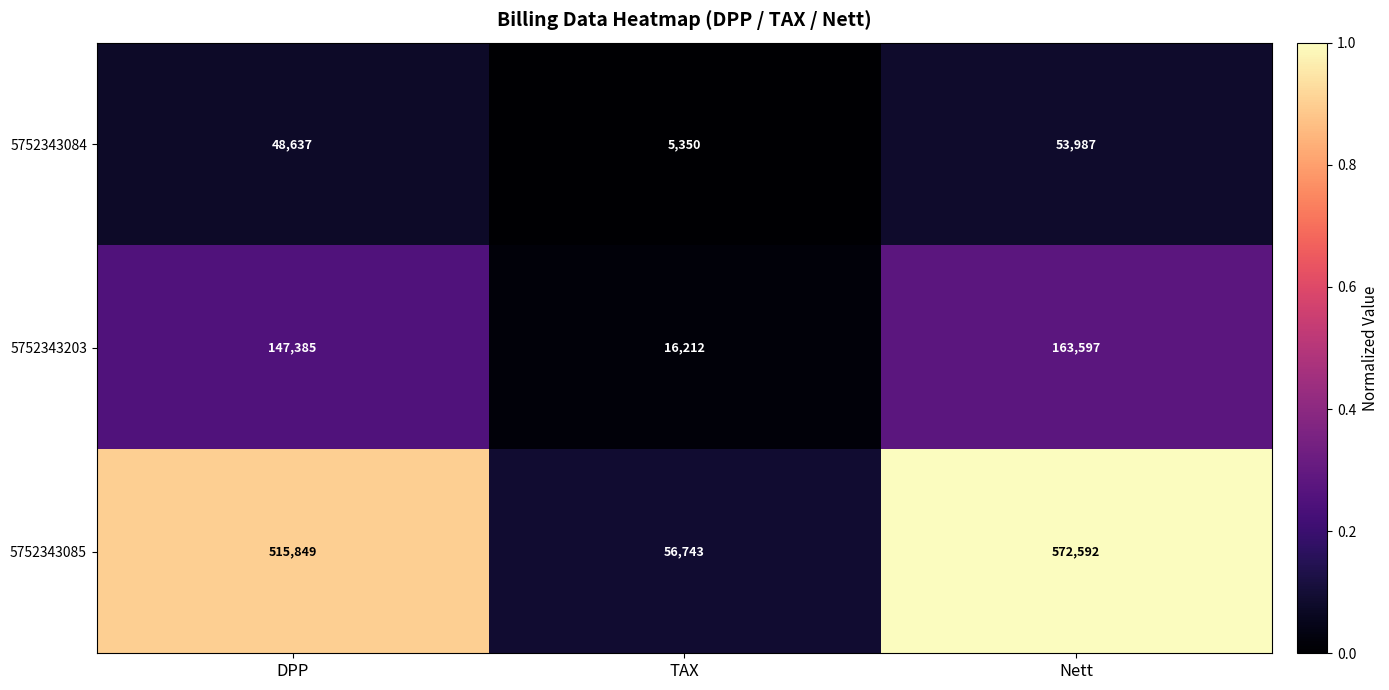

The value of 5752343085 at DPP is 346124. True or false?

False